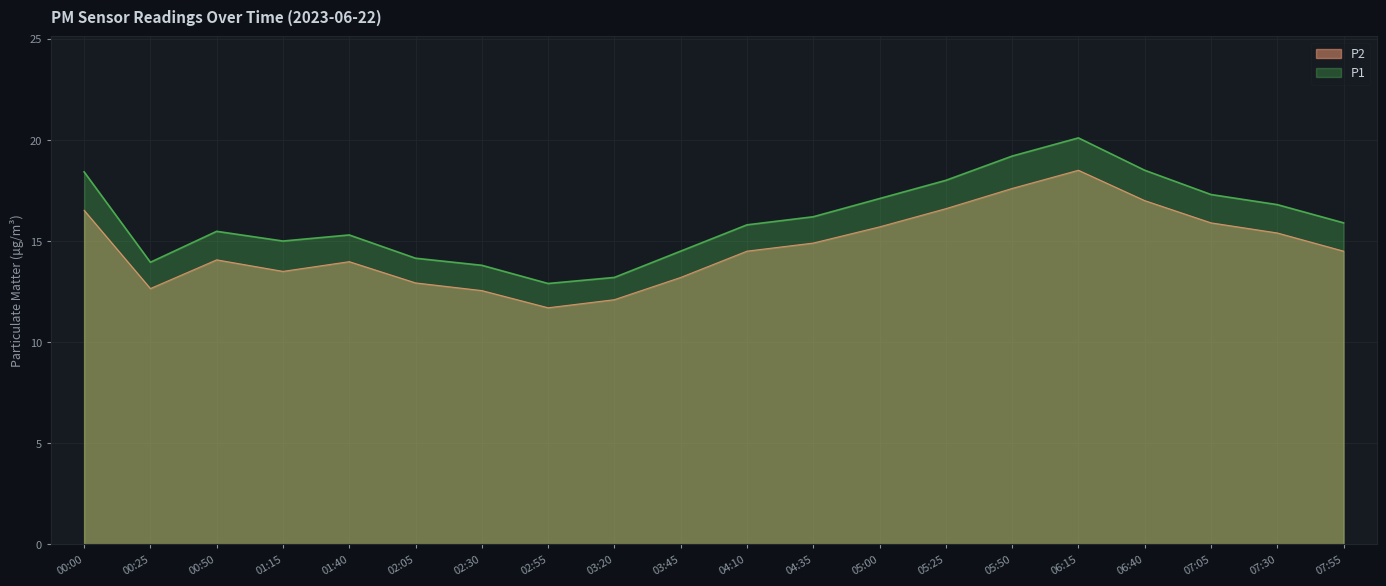

True or false: P2 and P1 intersect in this chart.

False